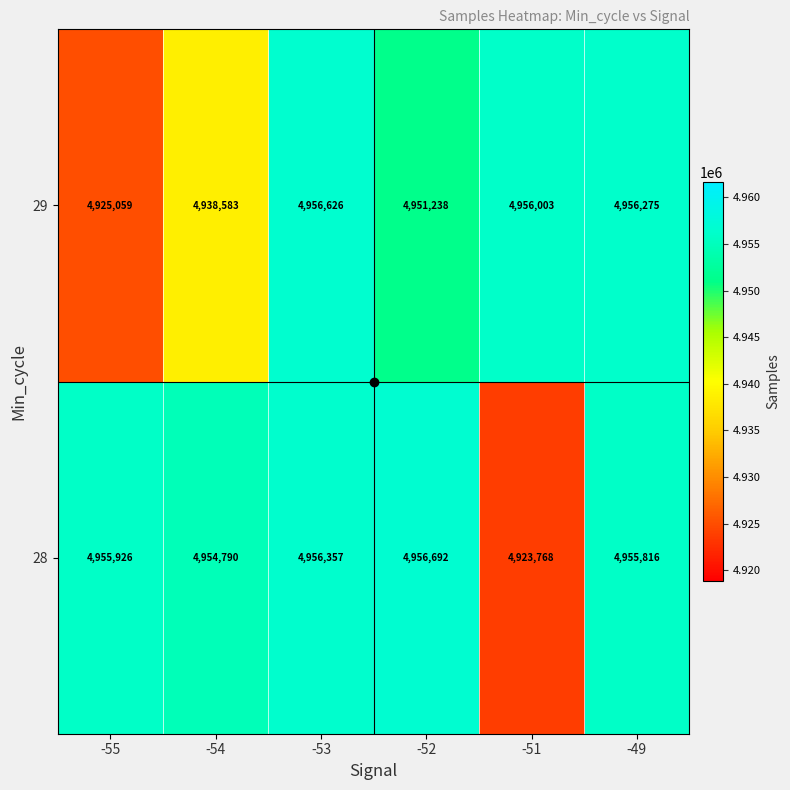

At which category does the chart reach its minimum across all series?

-51